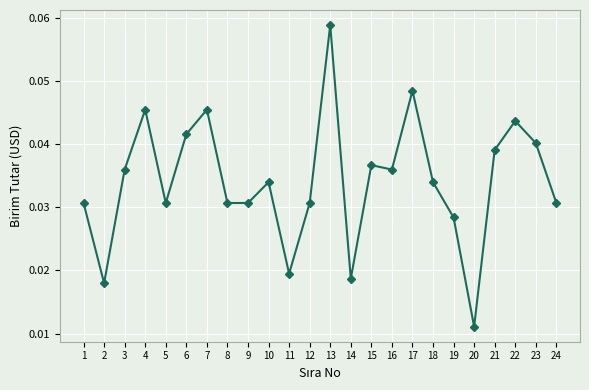

At which category does the data reach its first local peak?

4